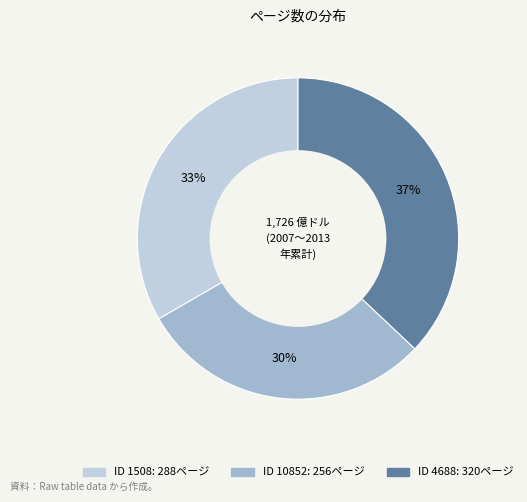

Is there a majority slice in this chart?

No